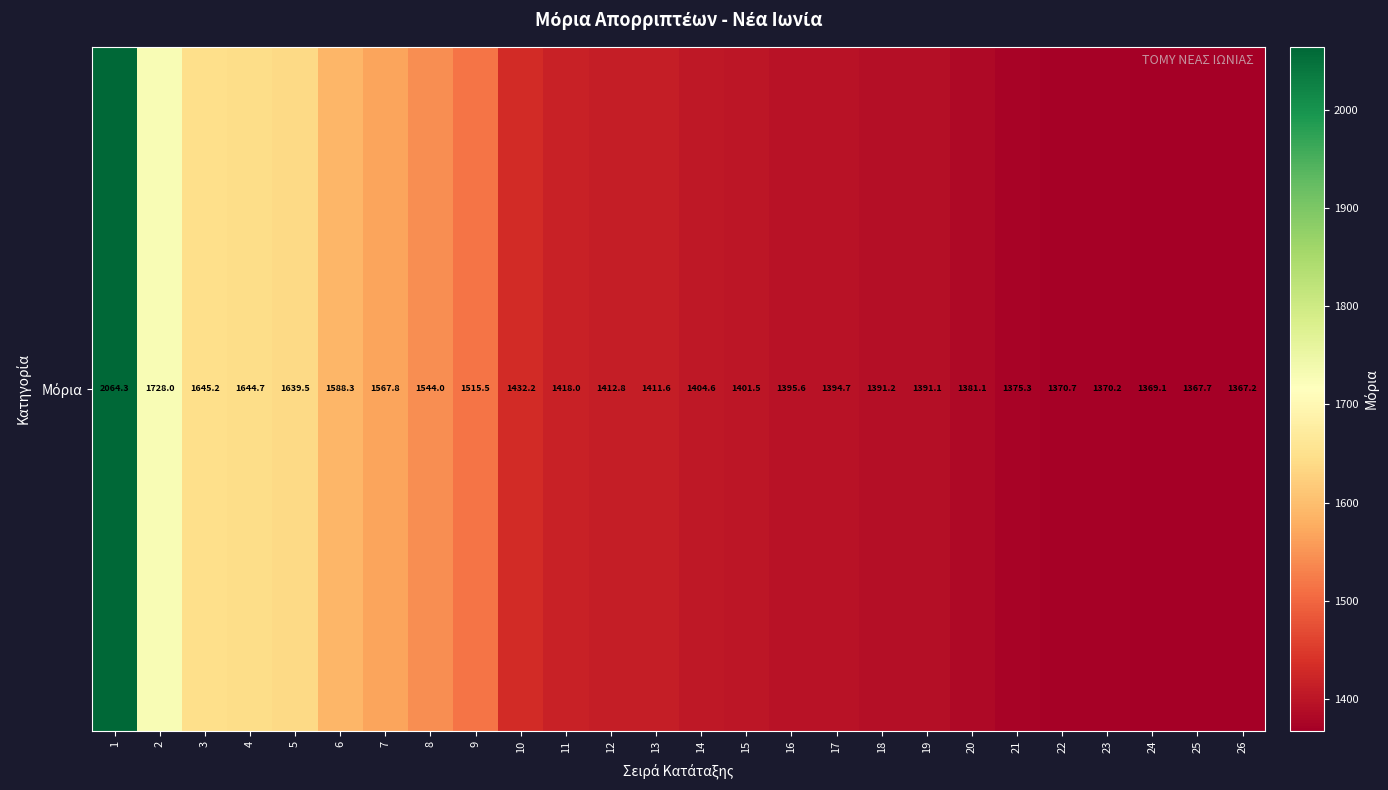

Rank the categories by value from lowest to highest.

26, 25, 24, 23, 22, 21, 20, 19, 18, 17, 16, 15, 14, 13, 12, 11, 10, 9, 8, 7, 6, 5, 4, 3, 2, 1